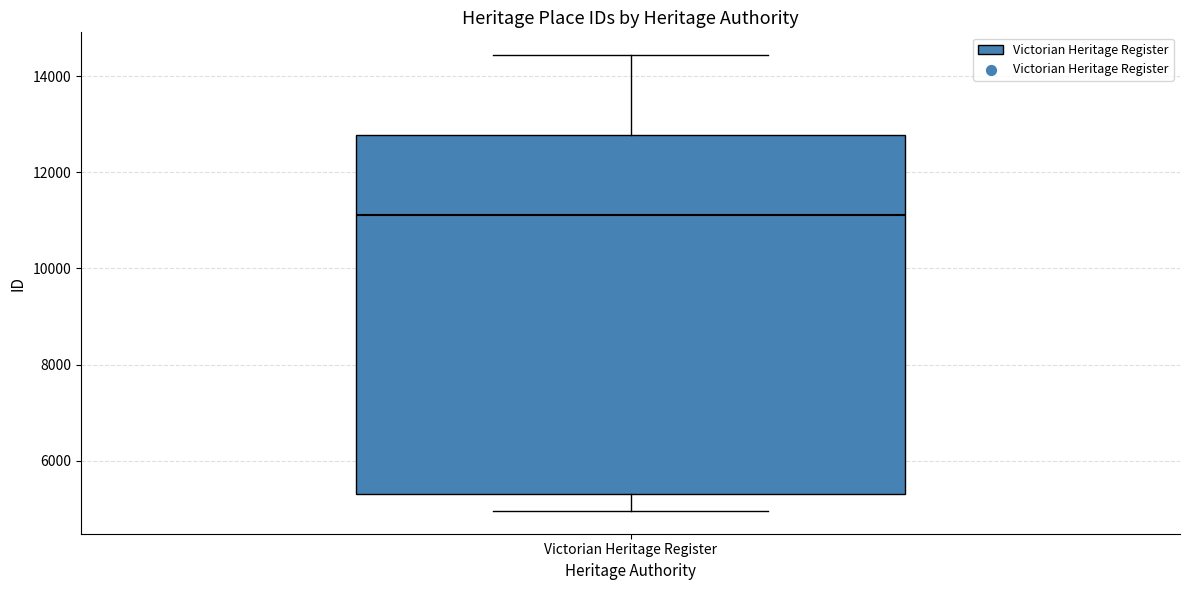

Transcribe this box plot: give where the median line is, the range the box spans, and where the two whiskers end, as read against the y-axis. The values are not printed on the chart, so give them approximately, as read against the axis.

median 11200, box 5200 to 12800, whiskers 5000 to 14400